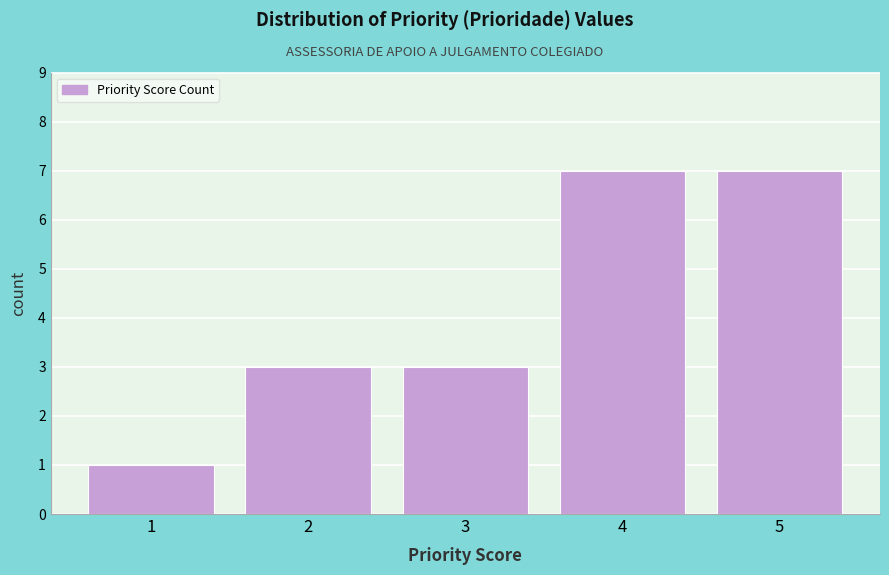

Reading left to right, what are all the values shown in this chart?

1	3	3	7	7